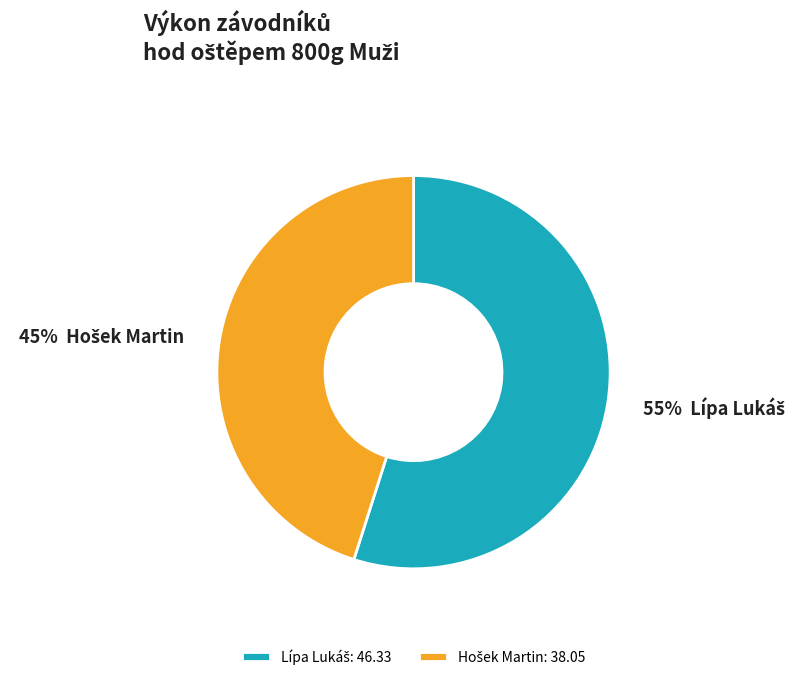

To the nearest percent, what is the average slice percentage?

50%